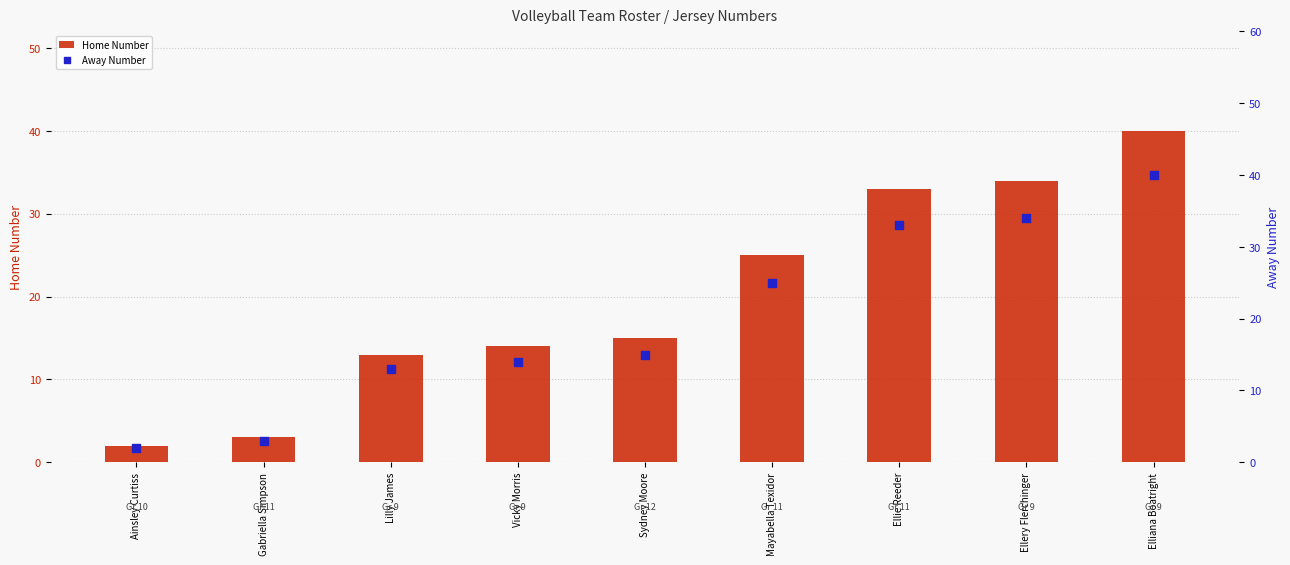

Which series reaches the maximum Y coordinate?

Home Number